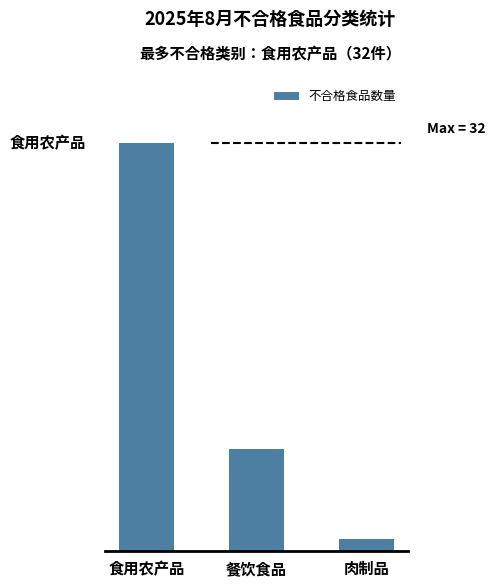

What is the label of the 2nd bar from the right?

餐饮食品